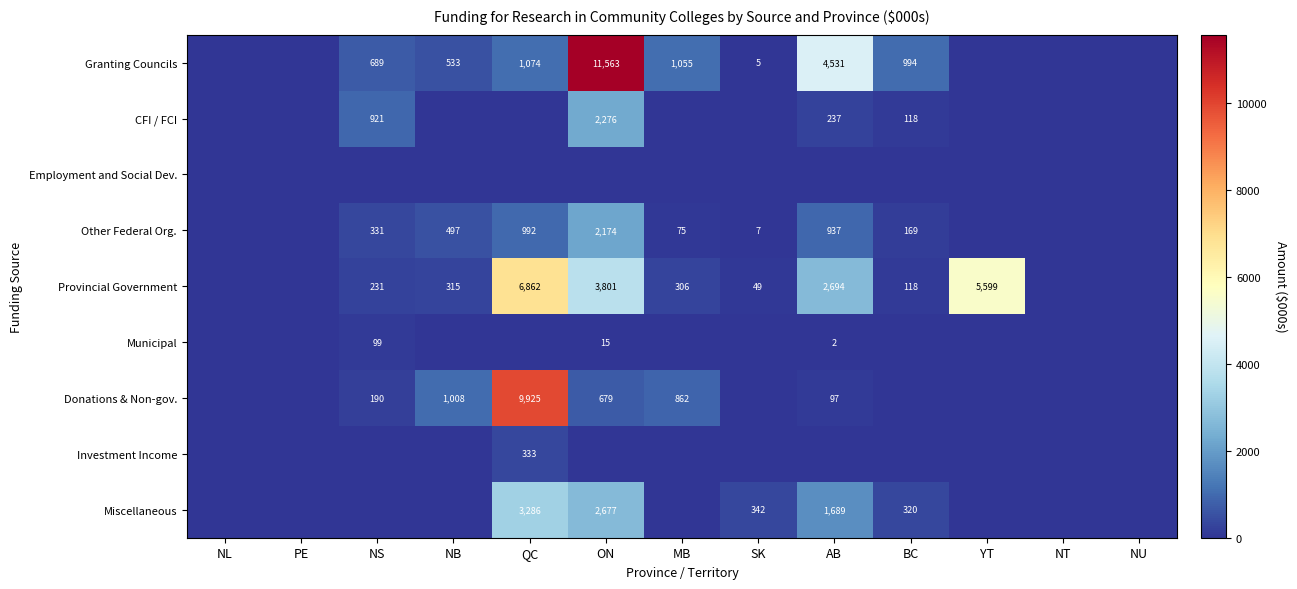

Is it true that Other Federal Org. equals 937 at AB?

True